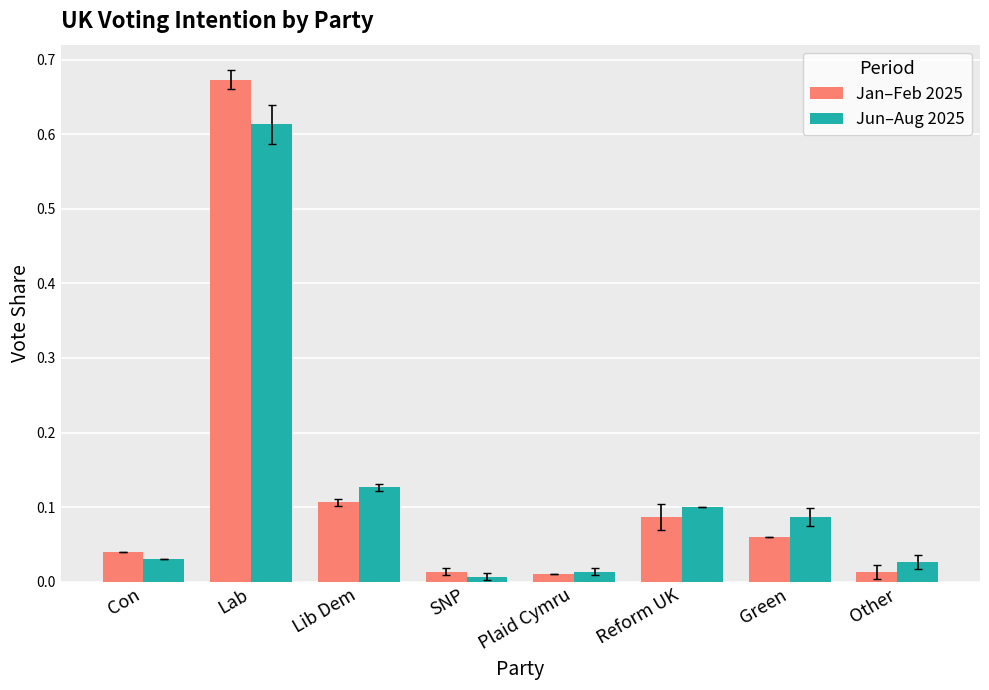

Is it true that Jun–Aug 2025 equals 0.0 at Other?

True